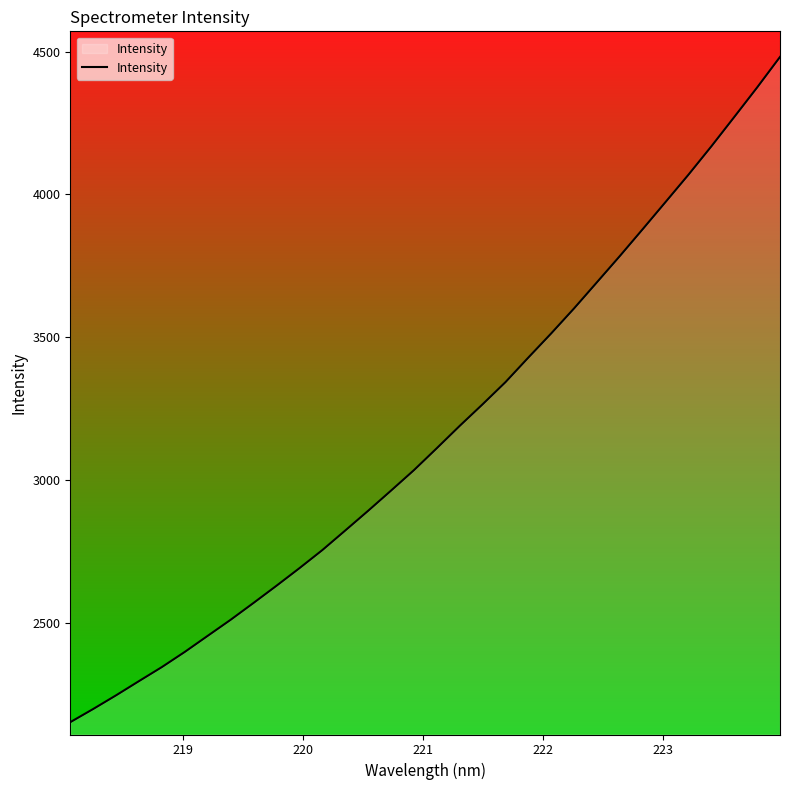

What is the difference between the maximum and minimum values?

2327.5